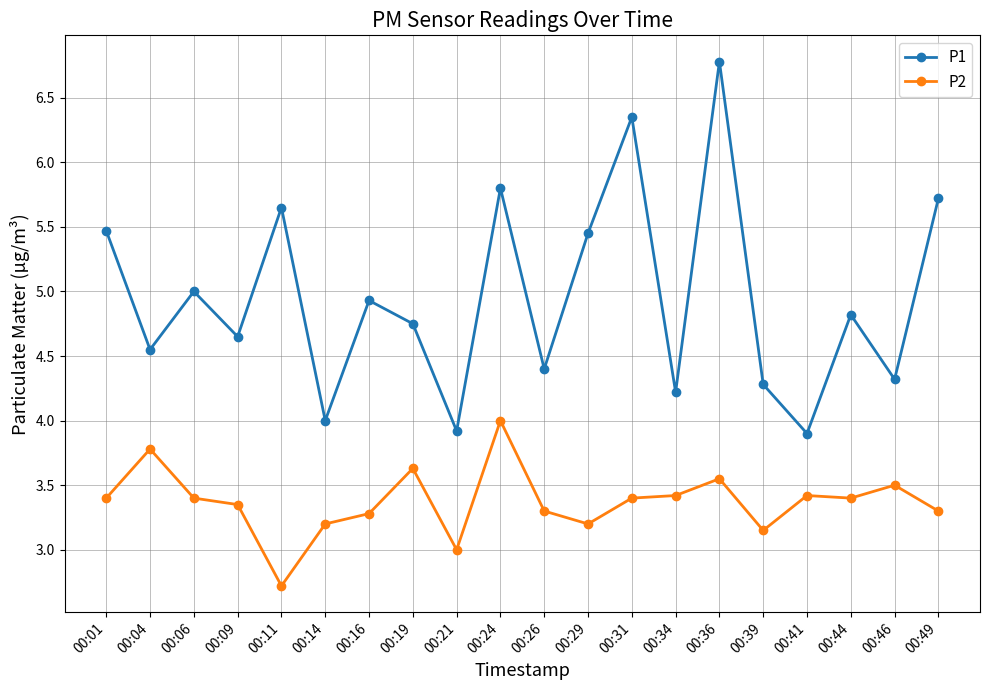

What is the spread (max minus min) of values at 00:14?

0.8